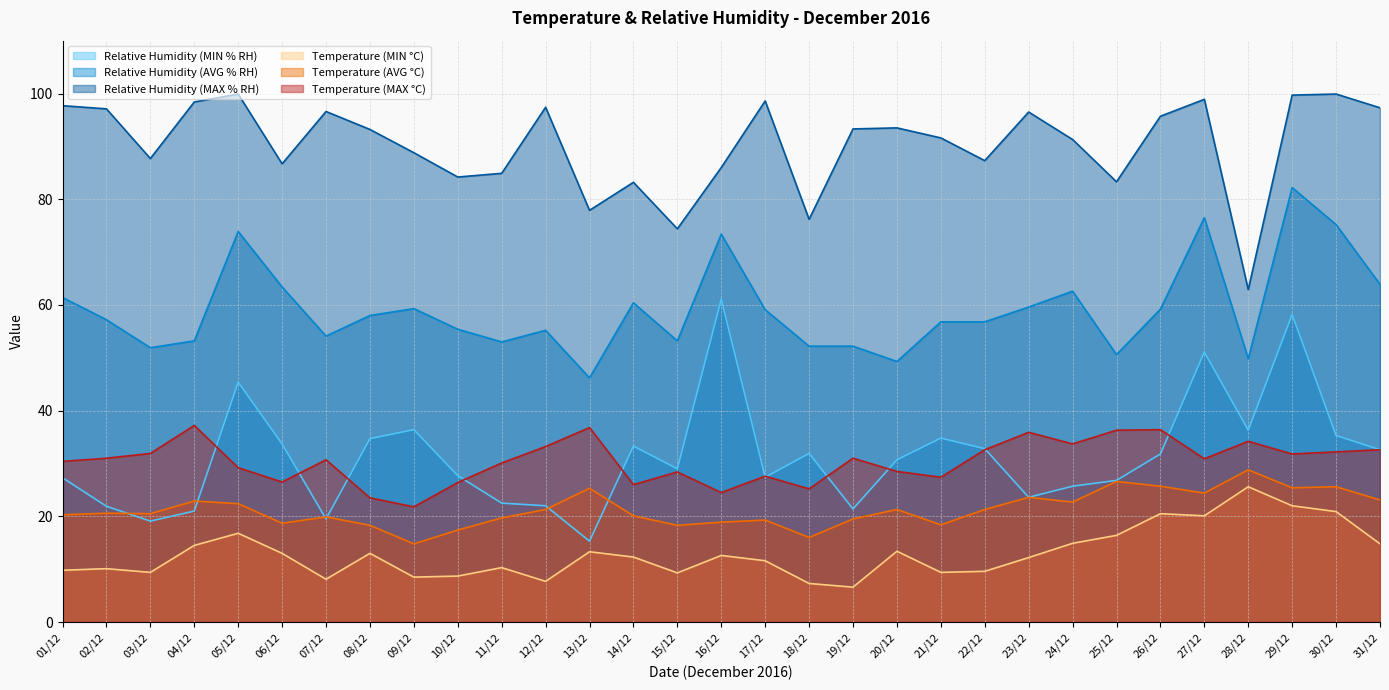

What is the value of the Temperature (MIN °C) point at the 11th from the left?

10.3